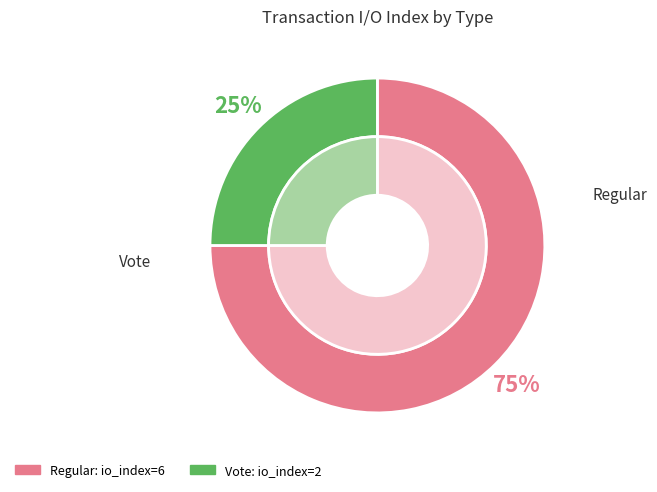

What is the majority slice?

Regular